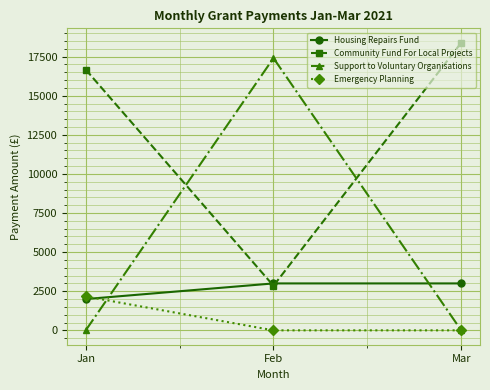

What is the value of the Community Fund For Local Projects point at the 1st from the left?

16670.0